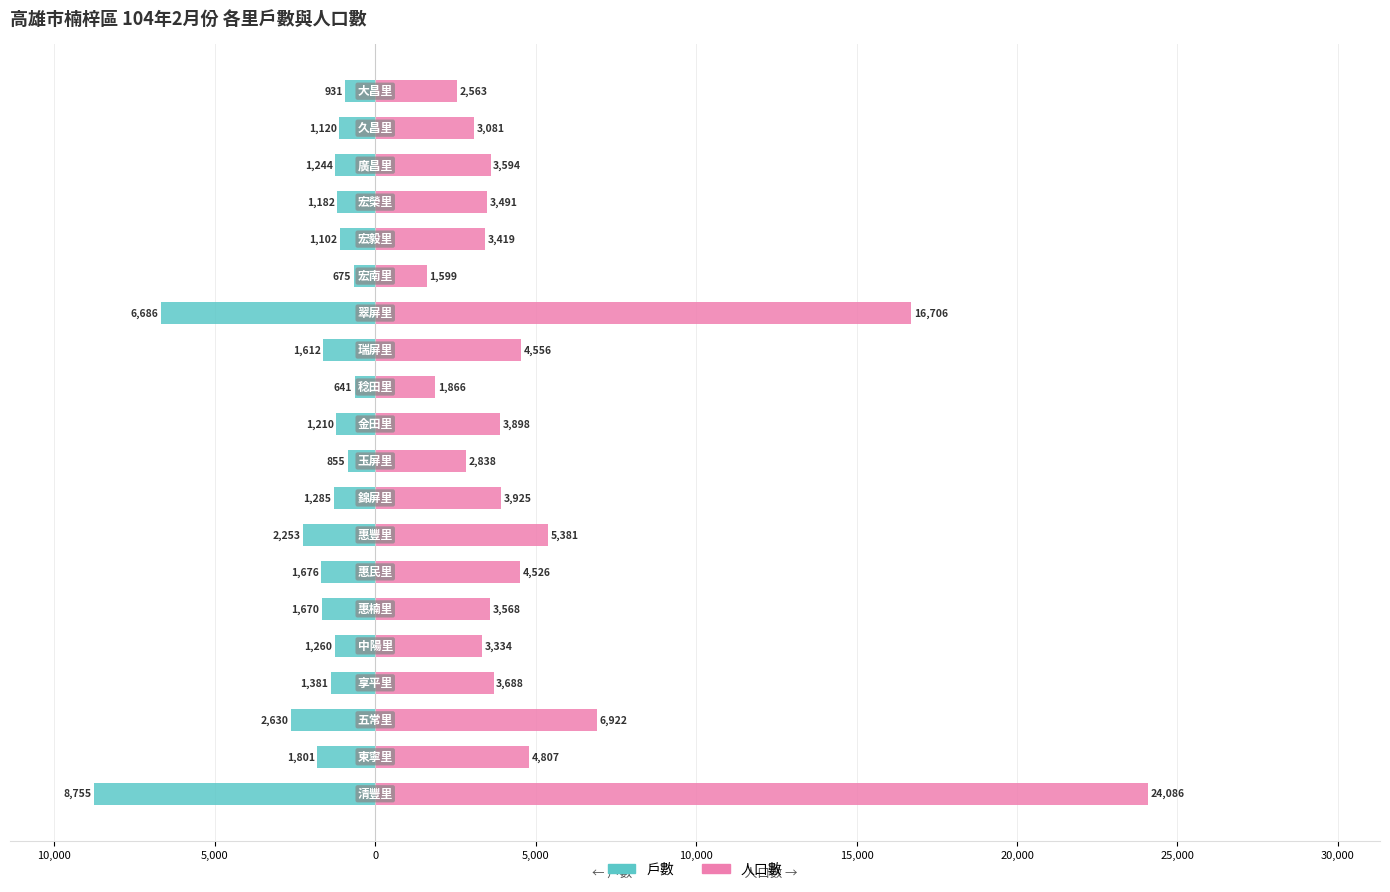

What are all the series names shown in the legend?

戶數, 人口數